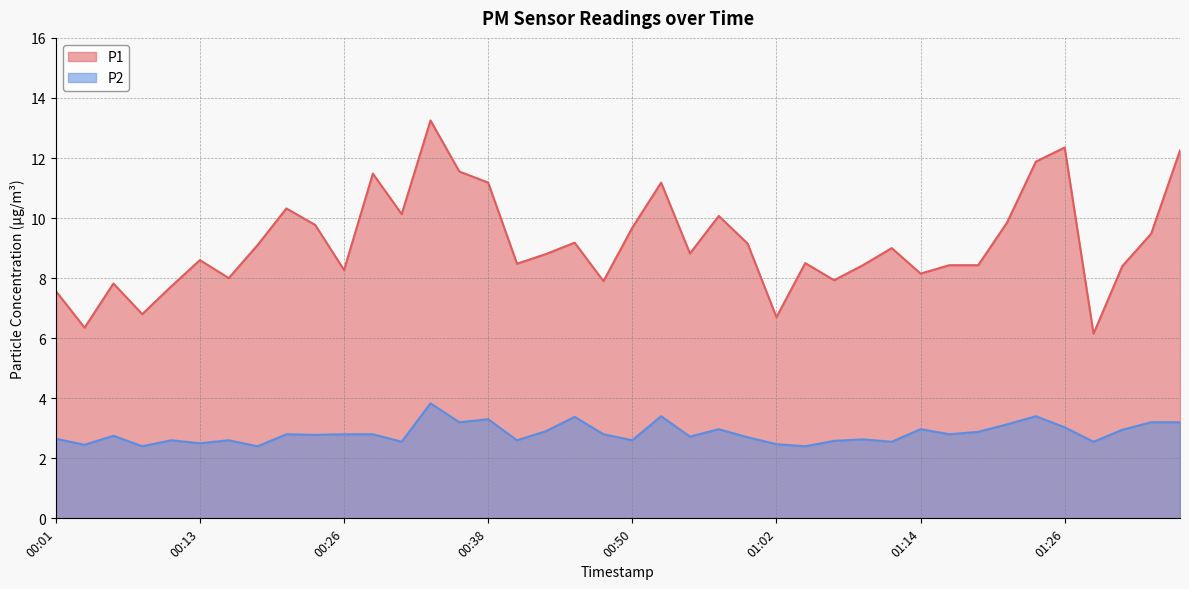

What is the highest value of the P2 series?

3.8